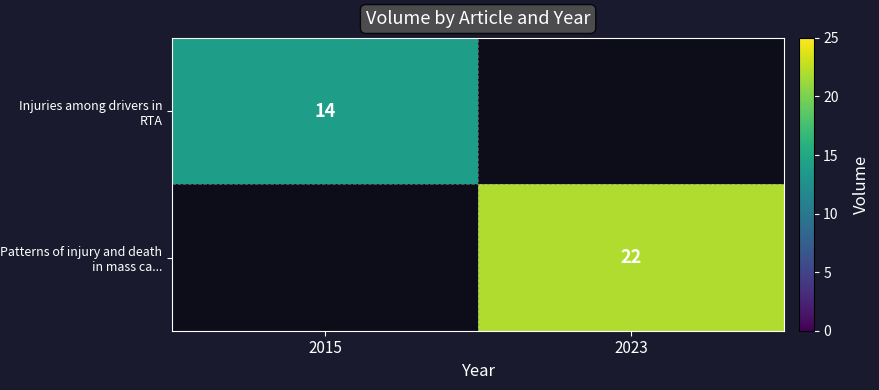

Is the value of Patterns of injury and death in mass ca... at 2023 greater than the value of Injuries among drivers in RTA at 2015?

Yes